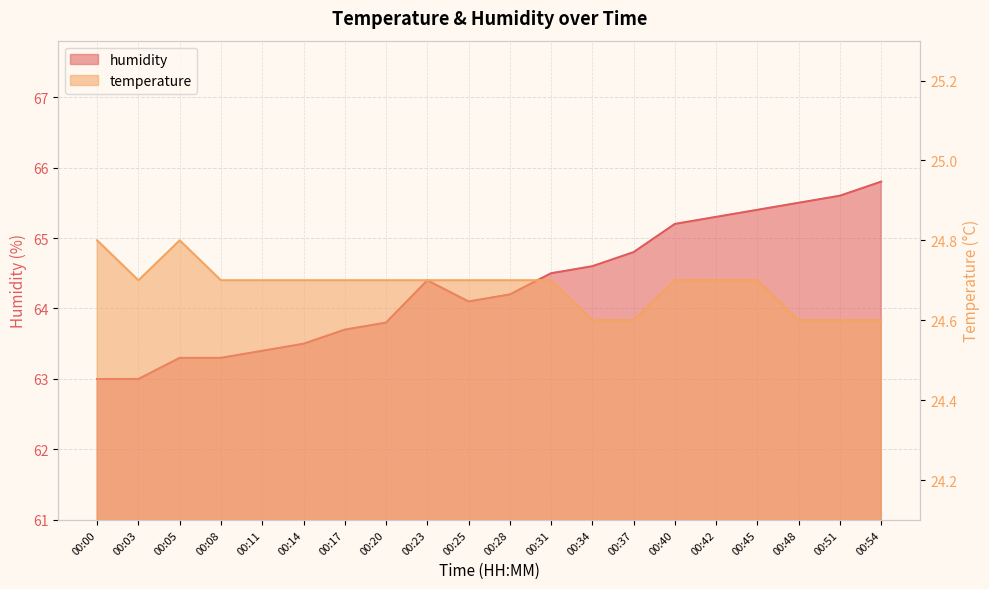

List the series in order of their overall mean, highest first.

humidity, temperature